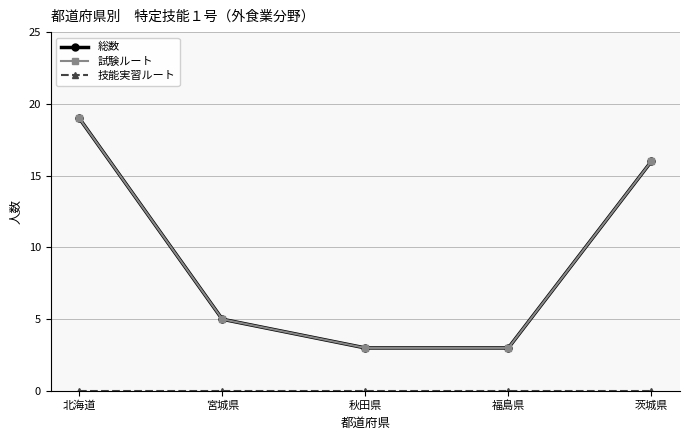

What is the value of the 総数 point at the 1st from the left?

19